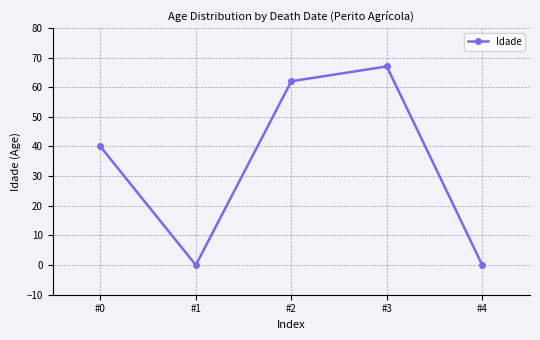

What is the difference between the maximum and minimum values?

67